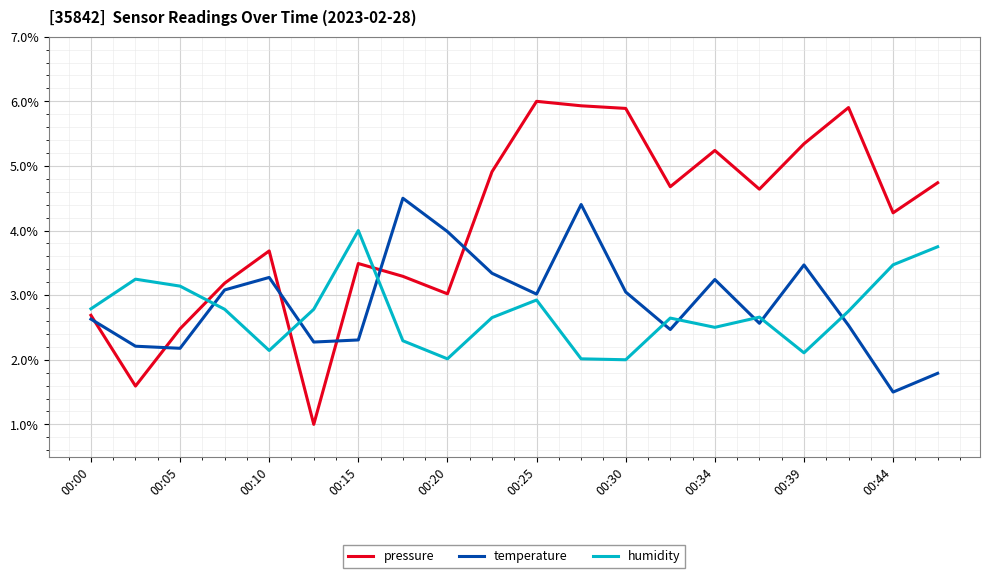

Which series has the largest range (max minus min)?

pressure